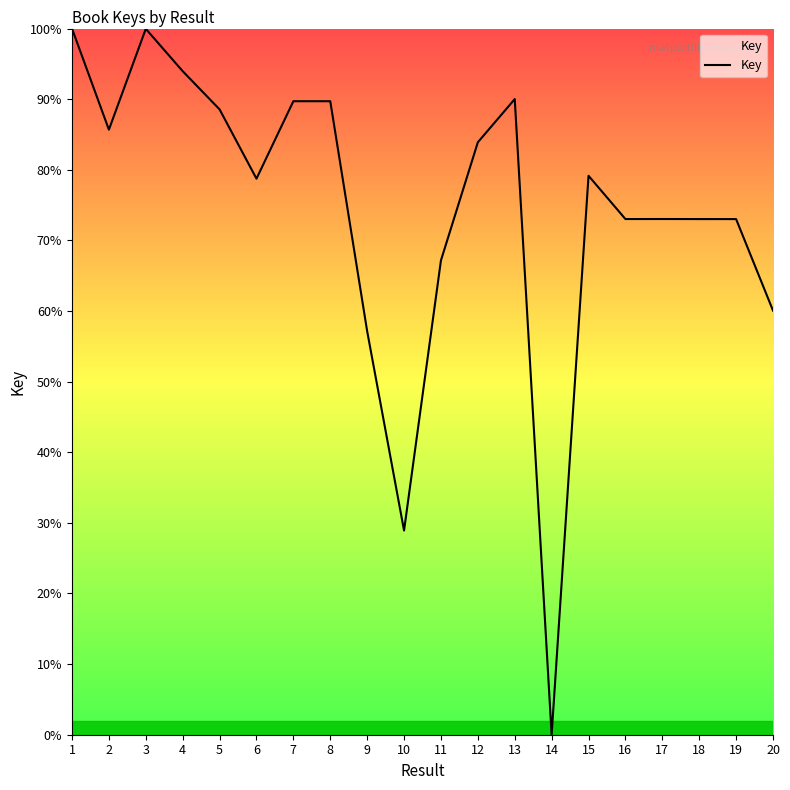

What is the difference between the values at 1 and 2?

14.3